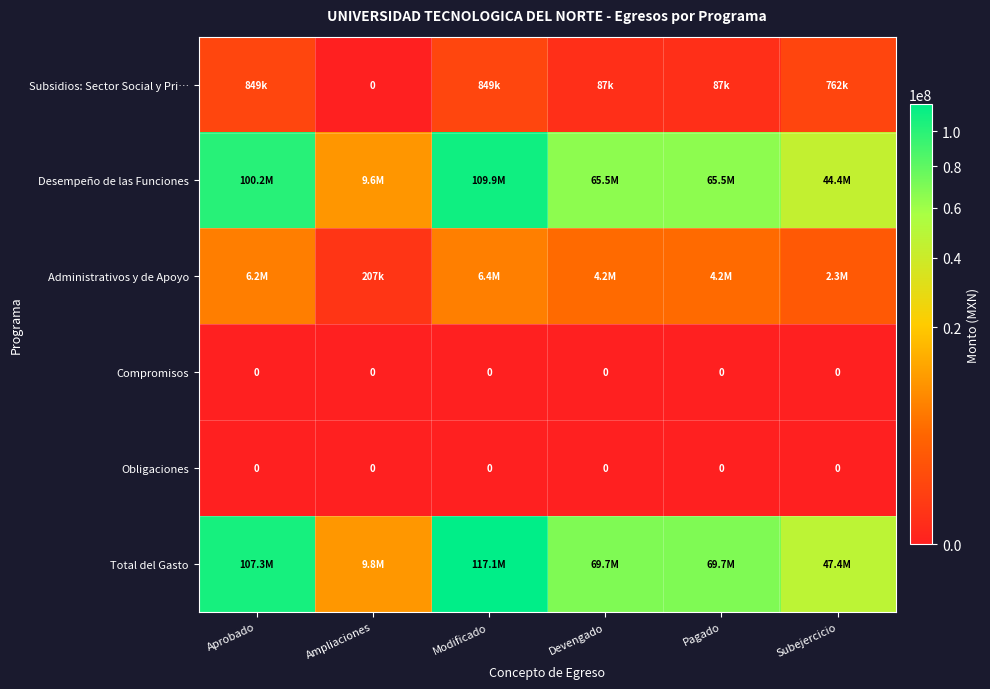

What is the difference between the maximum and minimum values in the Subsidios: Sector Social y Pri… series?

848637.5